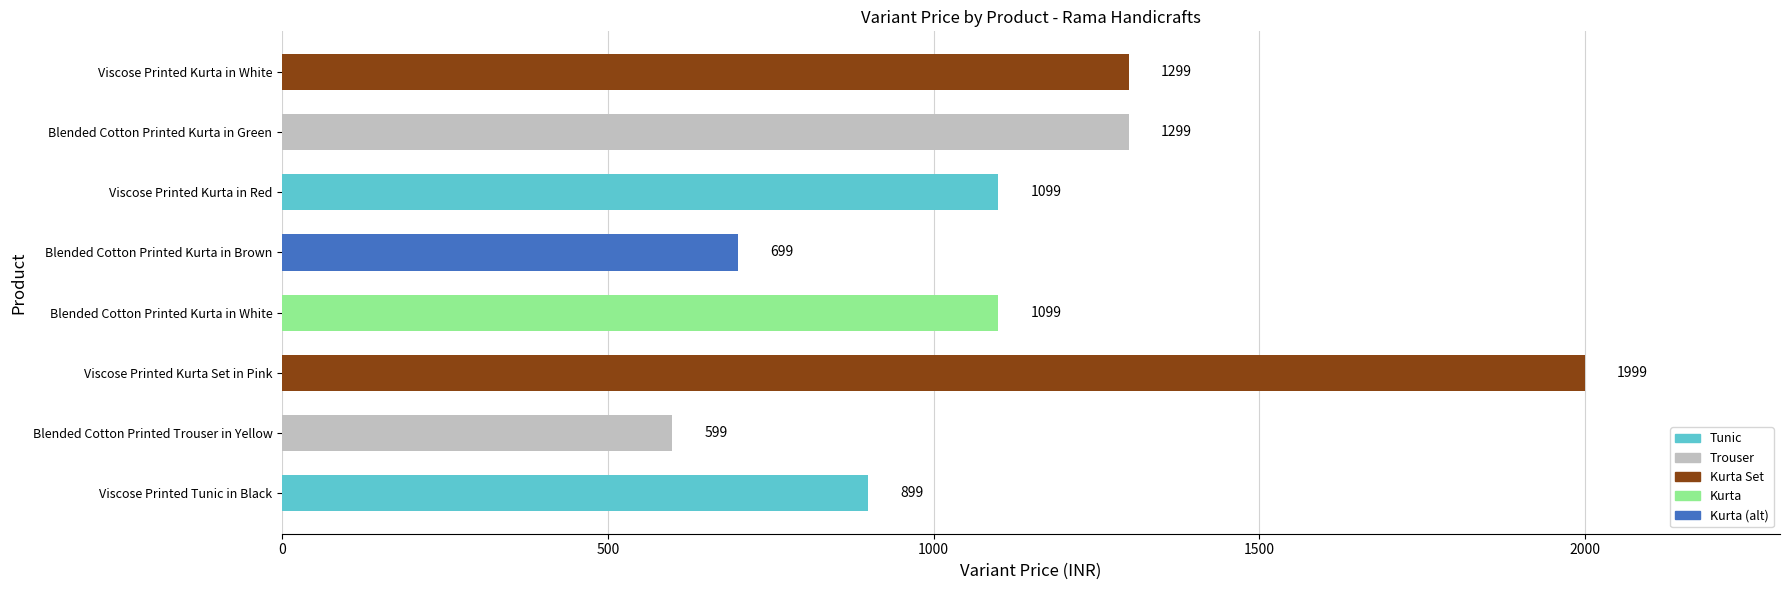

How many data points does each series have?

8